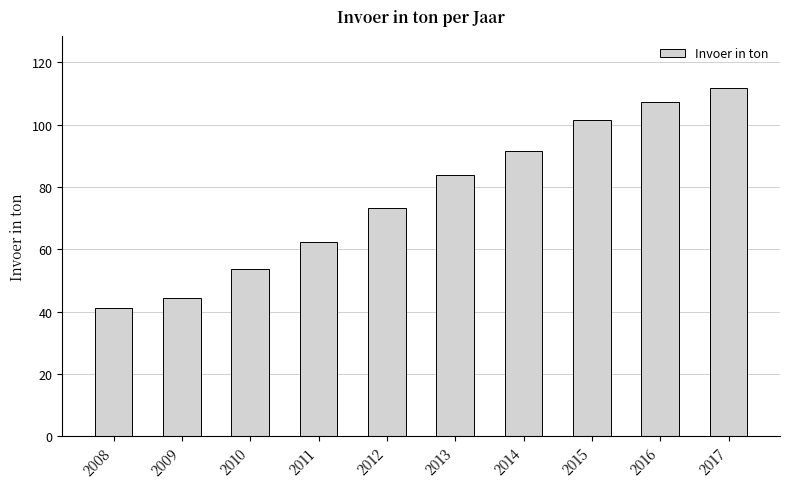

List the labels in order of value, smallest first.

2008, 2009, 2010, 2011, 2012, 2013, 2014, 2015, 2016, 2017